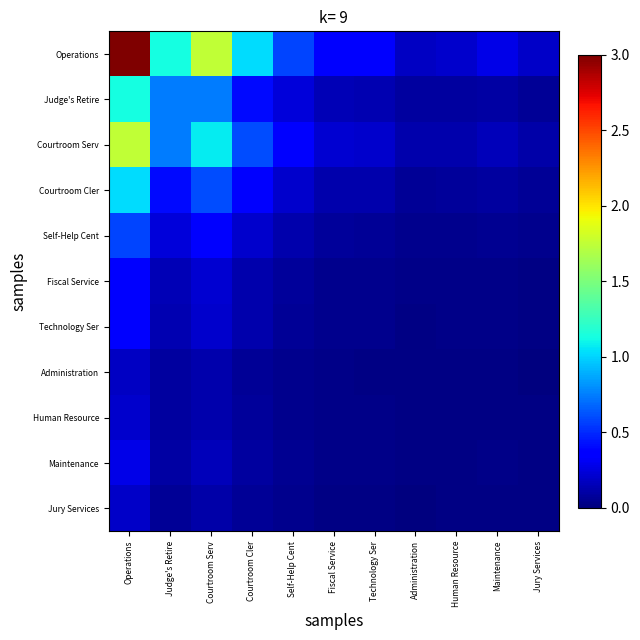

Which series has the widest spread of values?

Operations